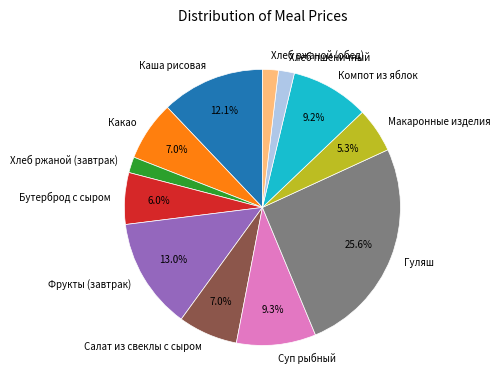

The Бутерброд с сыром slice represents 6% of the pie. True or false?

True